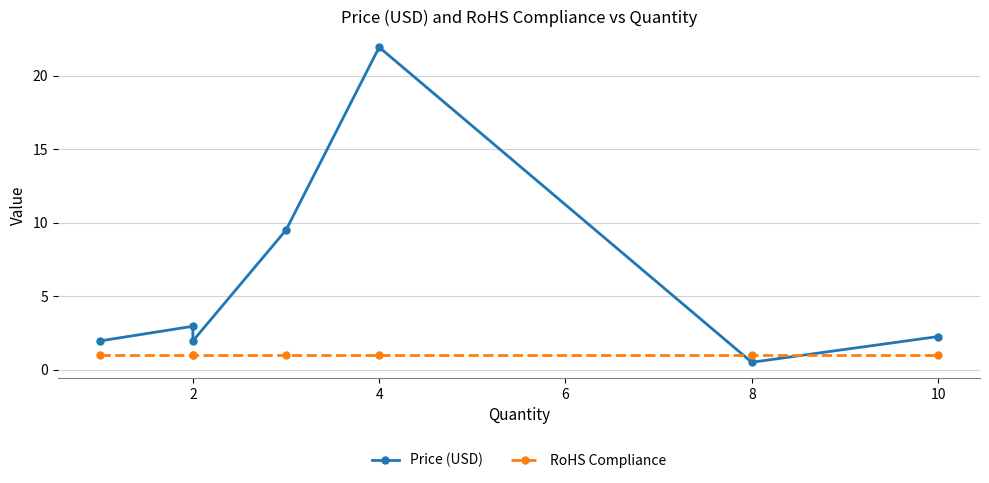

What is the value of the Price (USD) point at the 1st from the left?

1.9